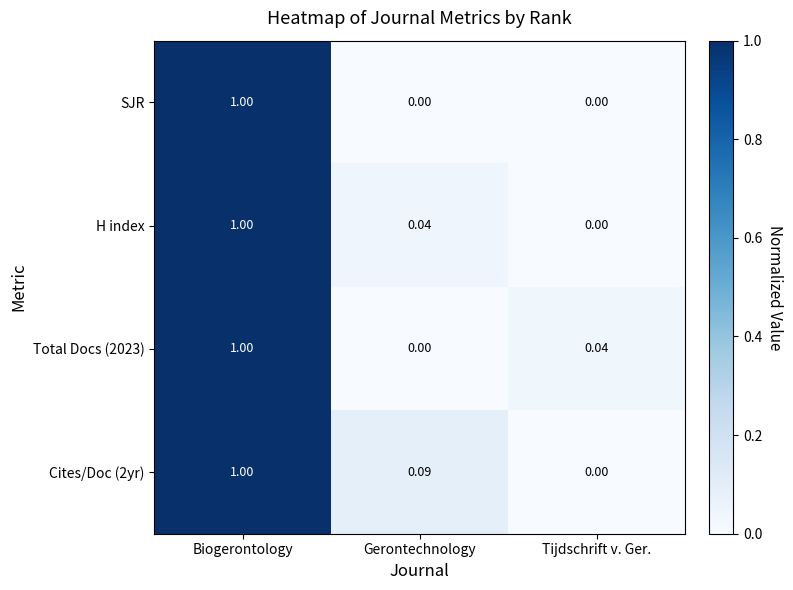

Rank the categories by H index value from lowest to highest.

Tijdschrift v. Ger., Gerontechnology, Biogerontology